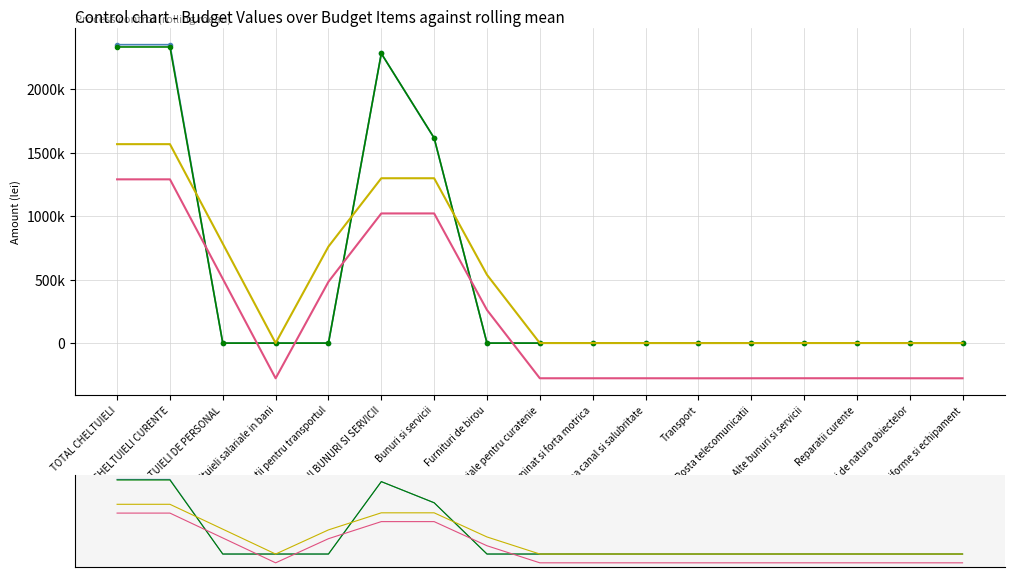

At which label does Upper control limit first exceed 417?

TOTAL CHELTUIELI